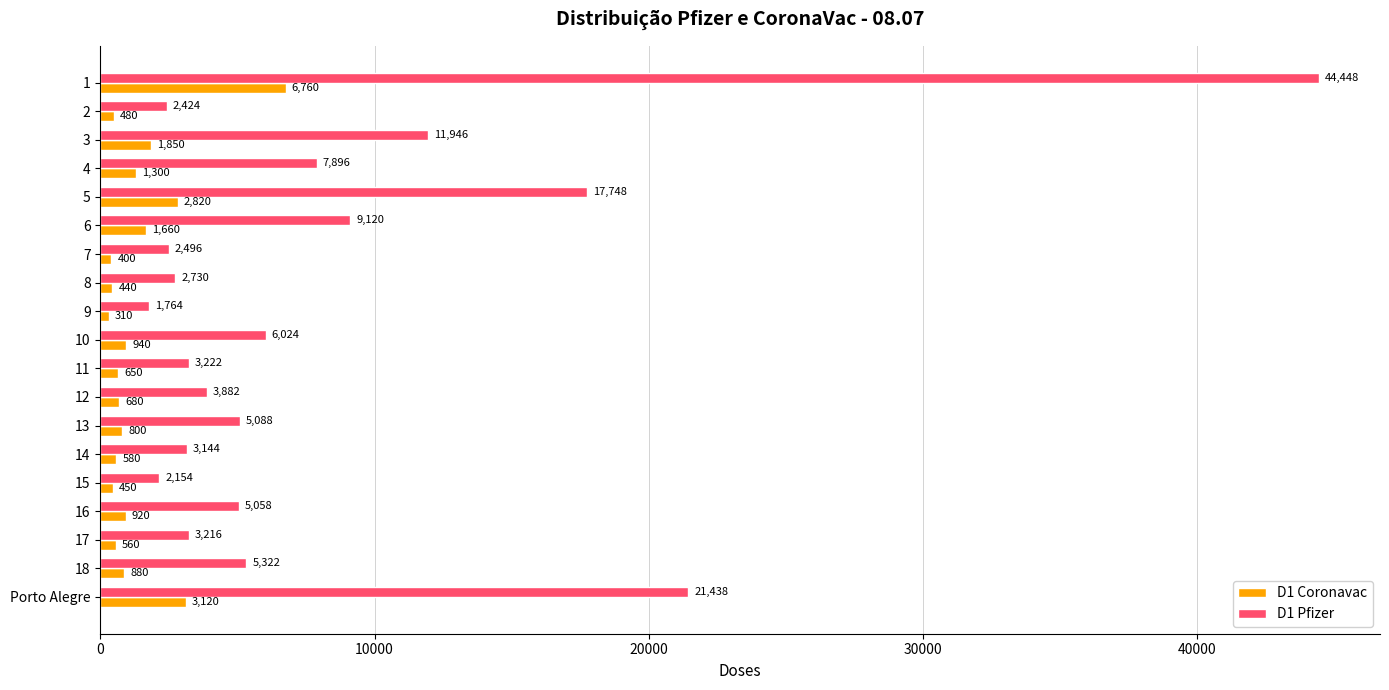

Read the D1 Pfizer value at 4, to the nearest 50.

7900